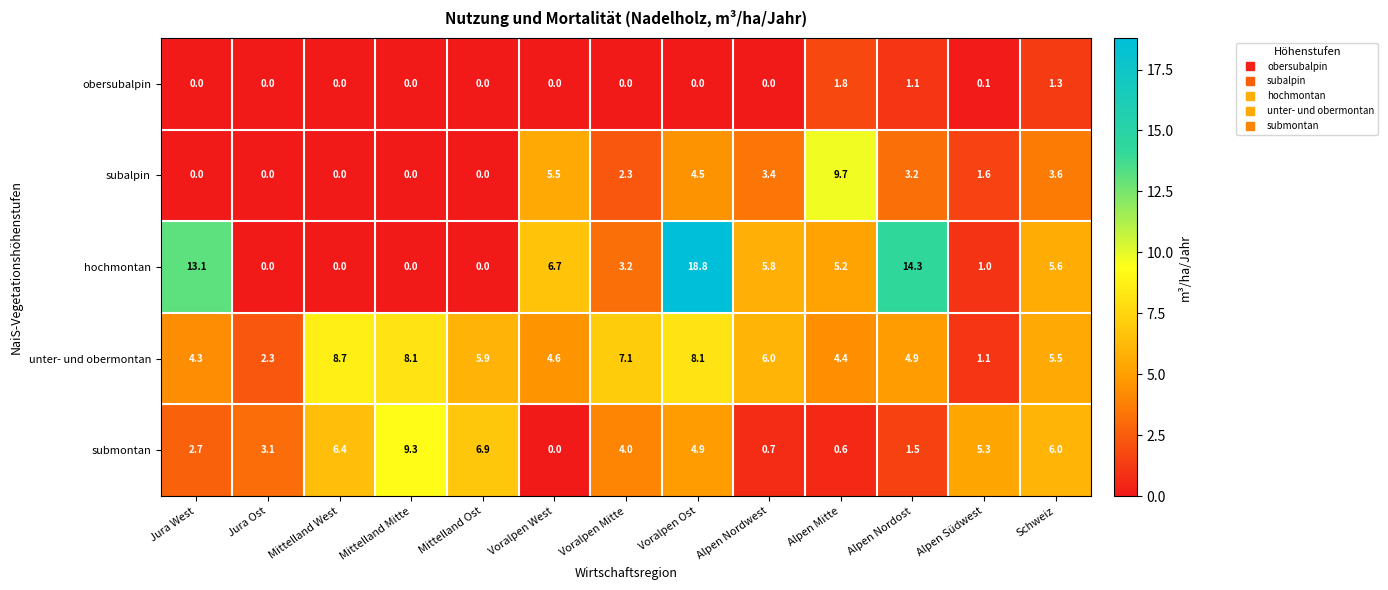

Which series has the widest spread of values?

hochmontan